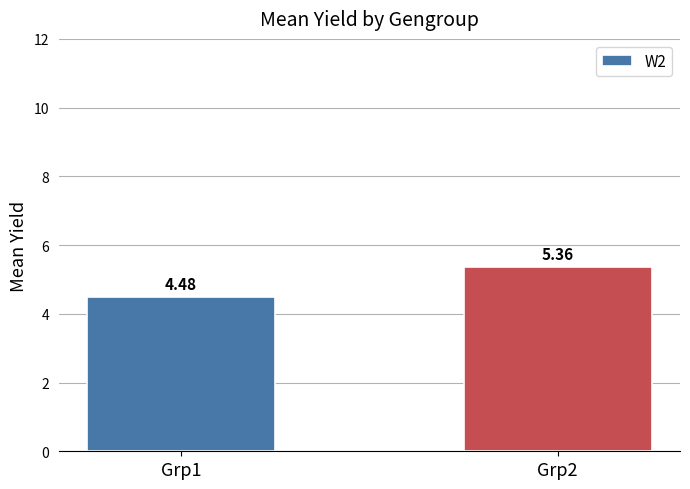

True or false: the data shows 1.7 at Grp1.

False